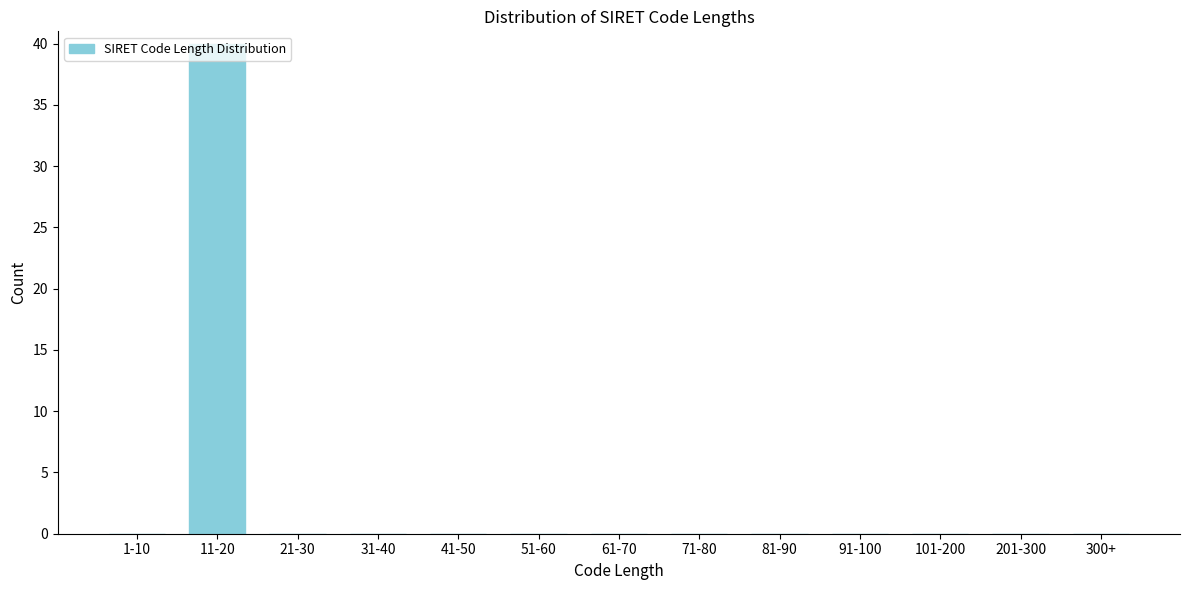

Which category has the highest value across all series?

11-20